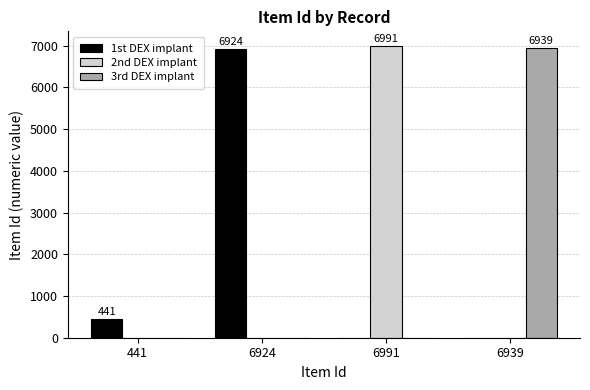

True or false: 2nd DEX implant has a value of 0 at 441.

True